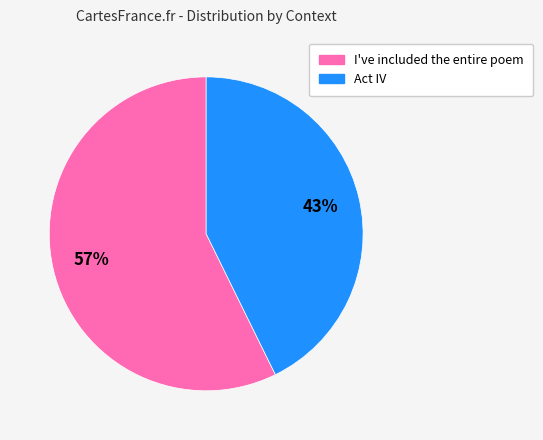

To the nearest percent, what is the average slice percentage?

50%